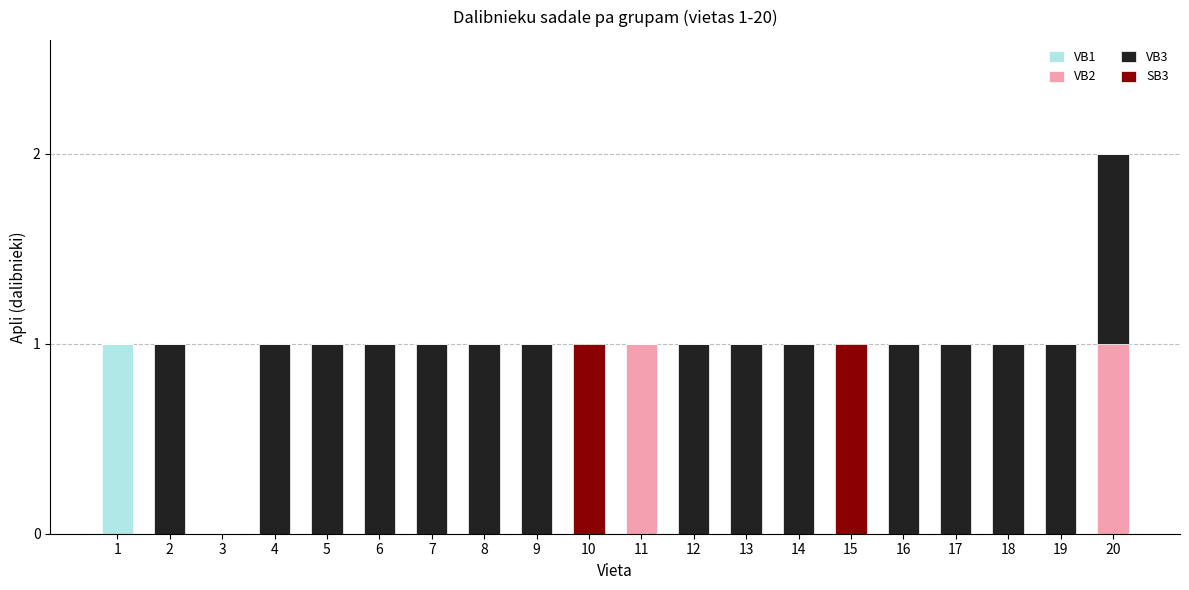

The VB1 series shows 0 at 7. True or false?

True